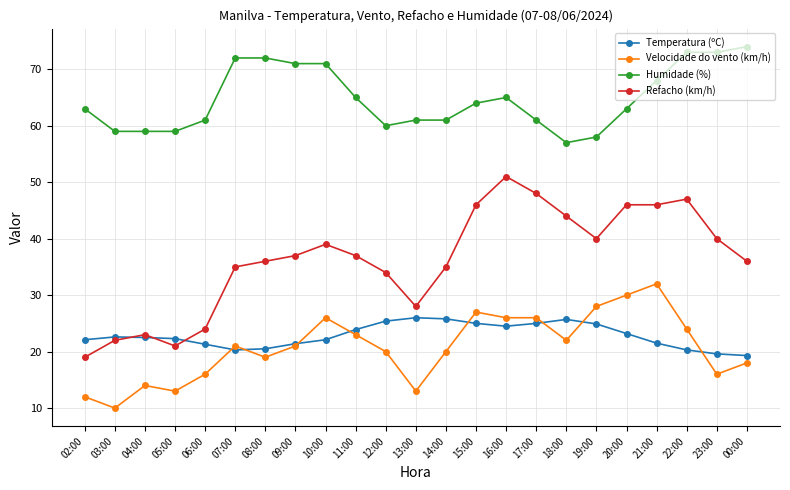

True or false: Temperatura (ºC) and Humidade (%) cross at least once.

False